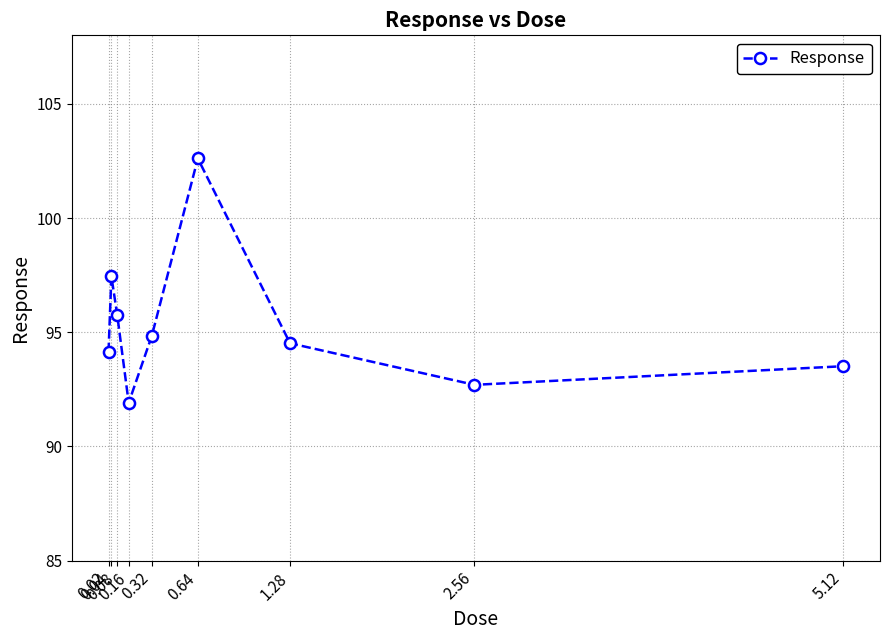

How many lines are shown in the chart?

1